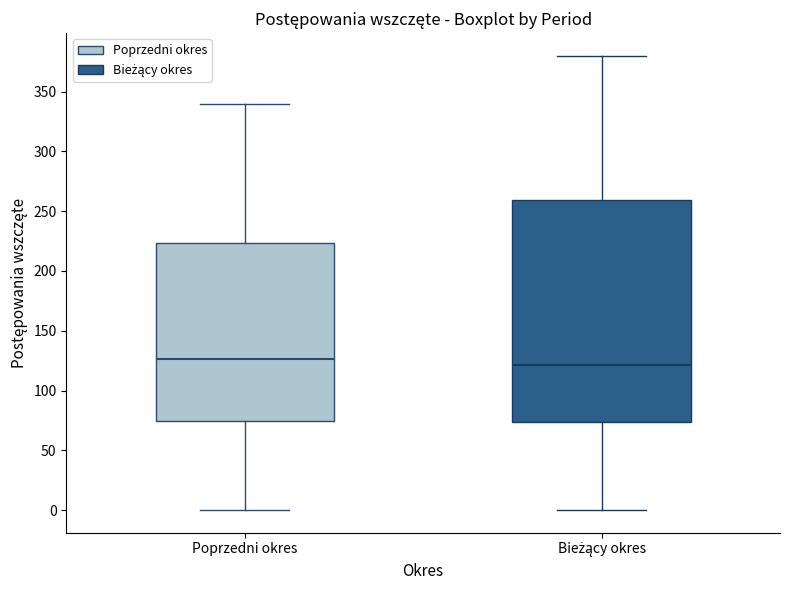

Which box is the tallest, from its lower edge to its upper edge?

Bieżący okres